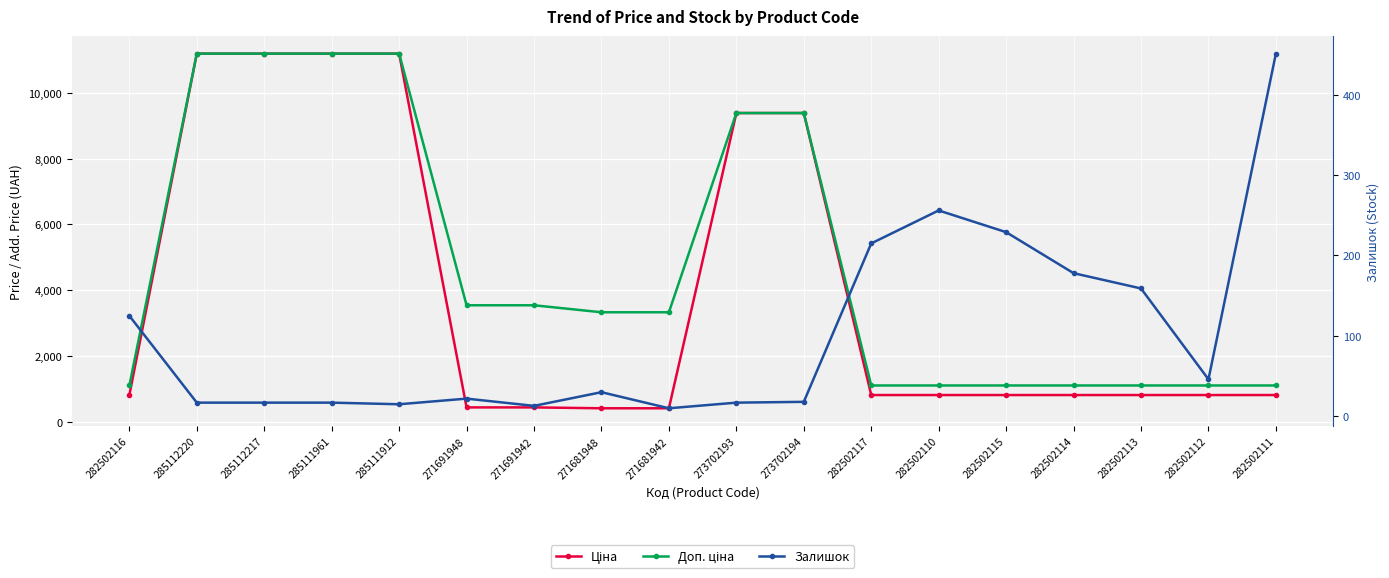

Between 285112220 and 285111961, which is larger?

285112220